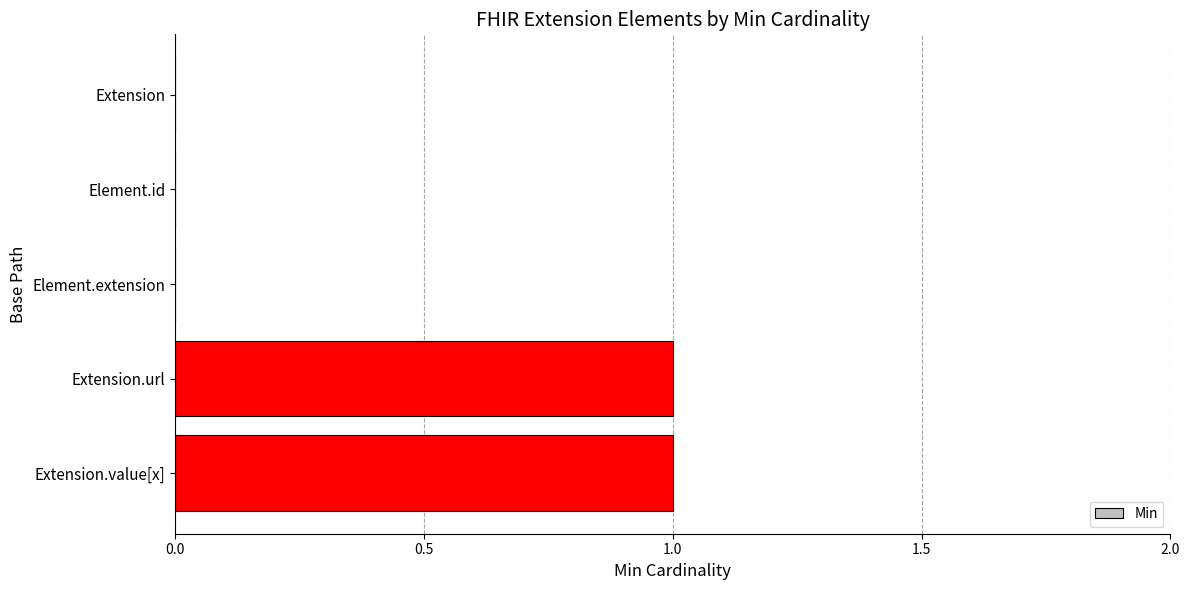

Reading top to bottom, extract all data points from this chart.

Extension=0	Element.id=0	Element.extension=0	Extension.url=1	Extension.value[x]=1